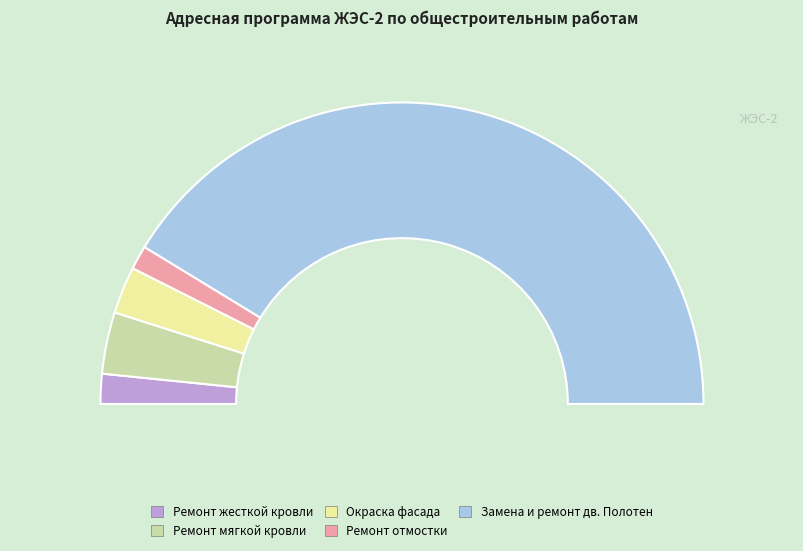

What is the ratio of the value at Замена и ремонт дв. Полотен to the value at Ремонт жесткой кровли?

25.7